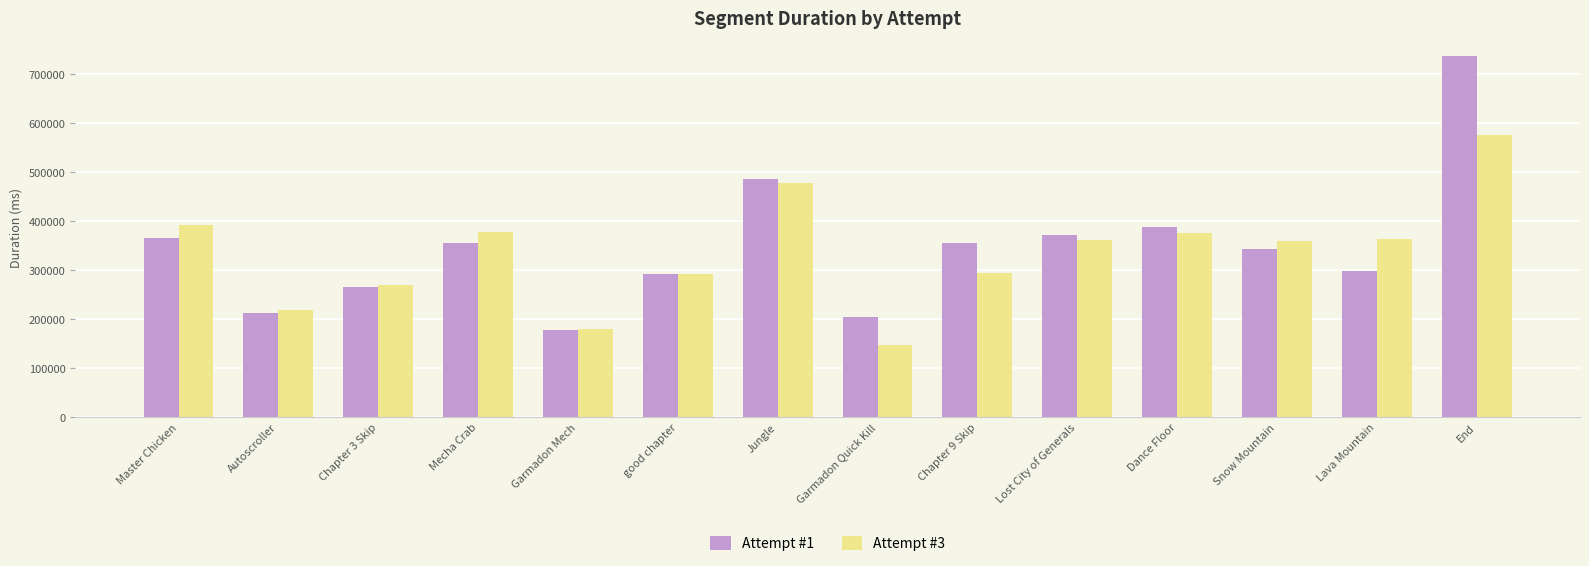

What is the difference between the Attempt #1 values at End and Lava Mountain?

439270